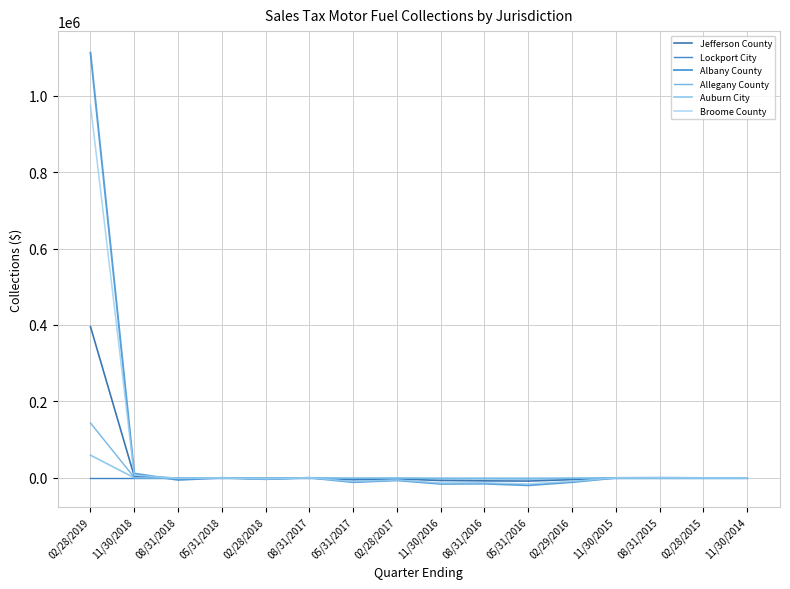

What are all the series names shown in the legend?

Jefferson County, Lockport City, Albany County, Allegany County, Auburn City, Broome County